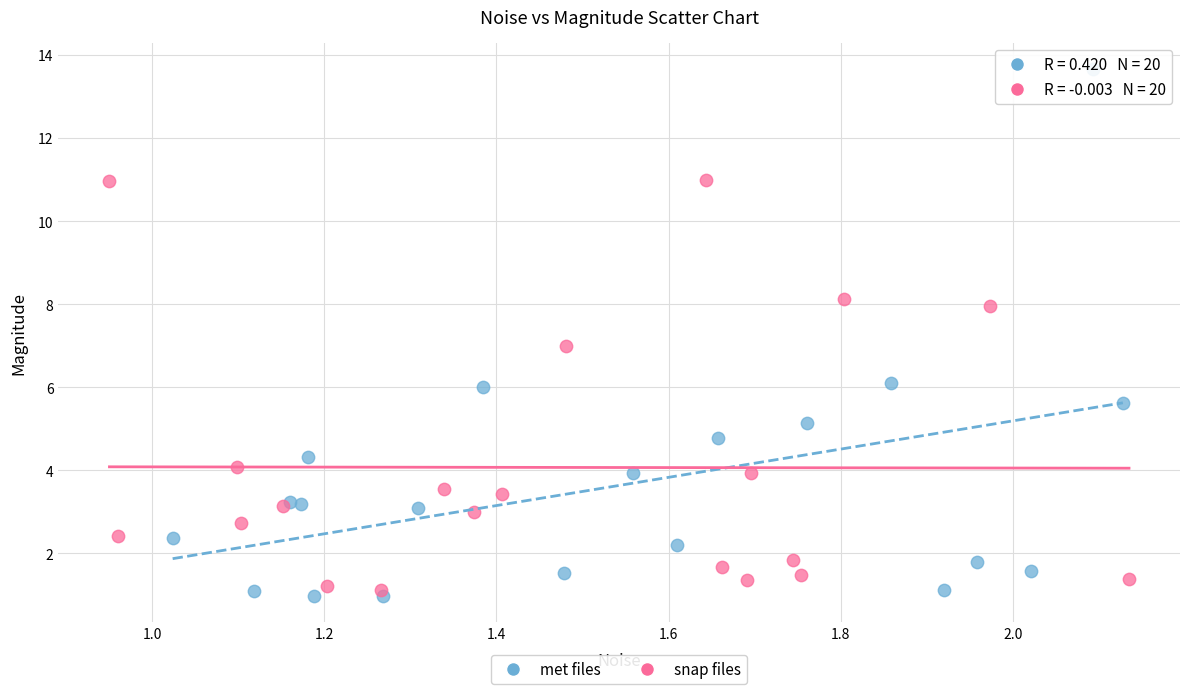

Which series has the largest Y range (max minus min)?

met files